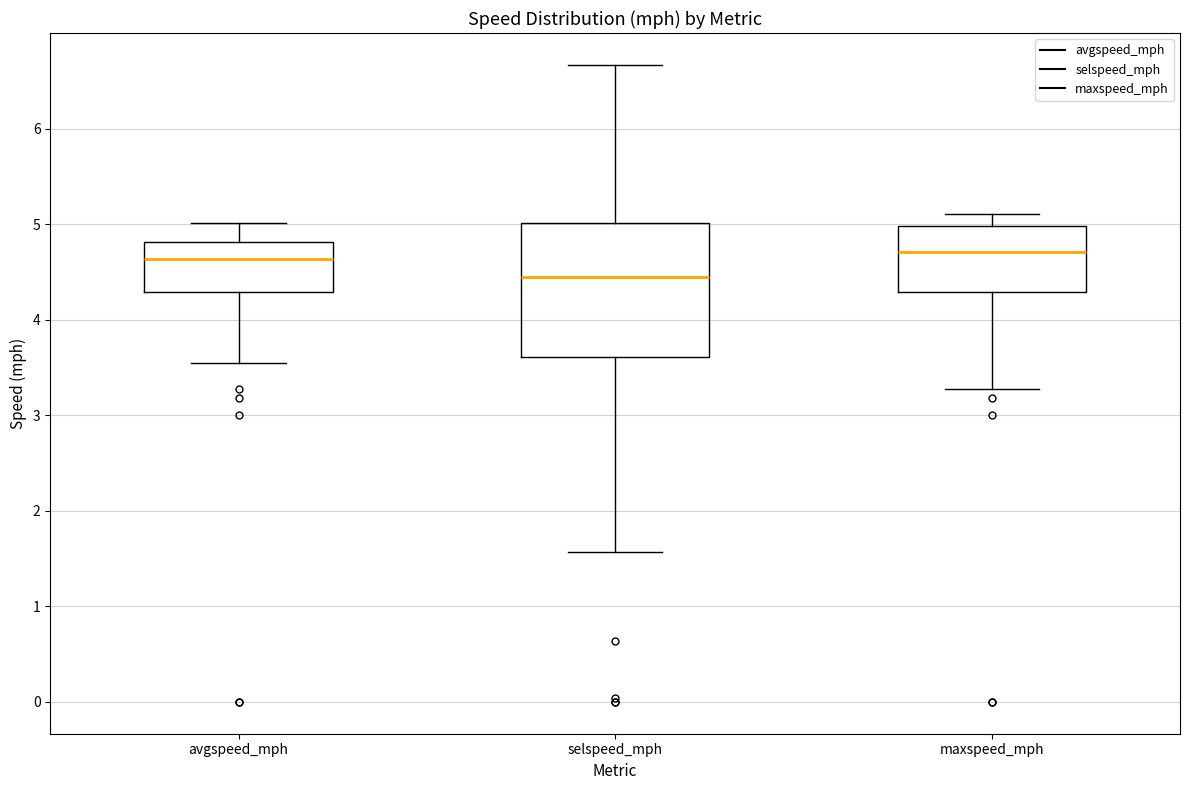

Reading left to right, transcribe this box plot: for each box, give where its median line is, the range the box spans, and where its two whiskers end, as read against the y-axis. The values are not printed on the chart, so give them approximately, as read against the axis.

avgspeed_mph: median 4.6, box 4.3 to 4.8, whiskers 3.6 to 5.0
selspeed_mph: median 4.4, box 3.6 to 5.0, whiskers 1.6 to 6.7
maxspeed_mph: median 4.7, box 4.3 to 5.0, whiskers 3.3 to 5.1